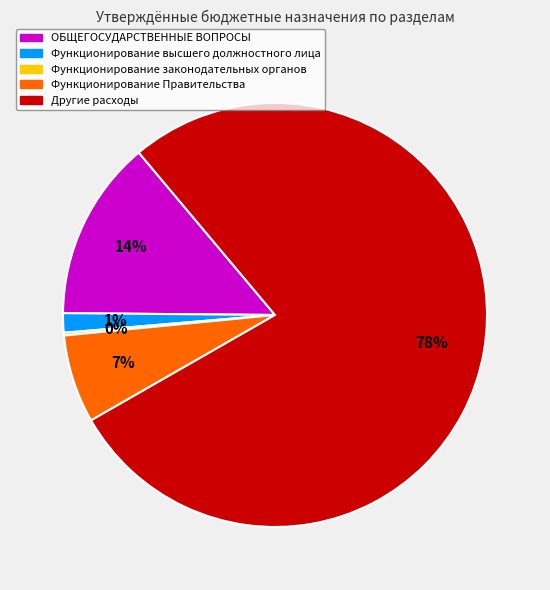

Which slice is the largest?

Другие расходы